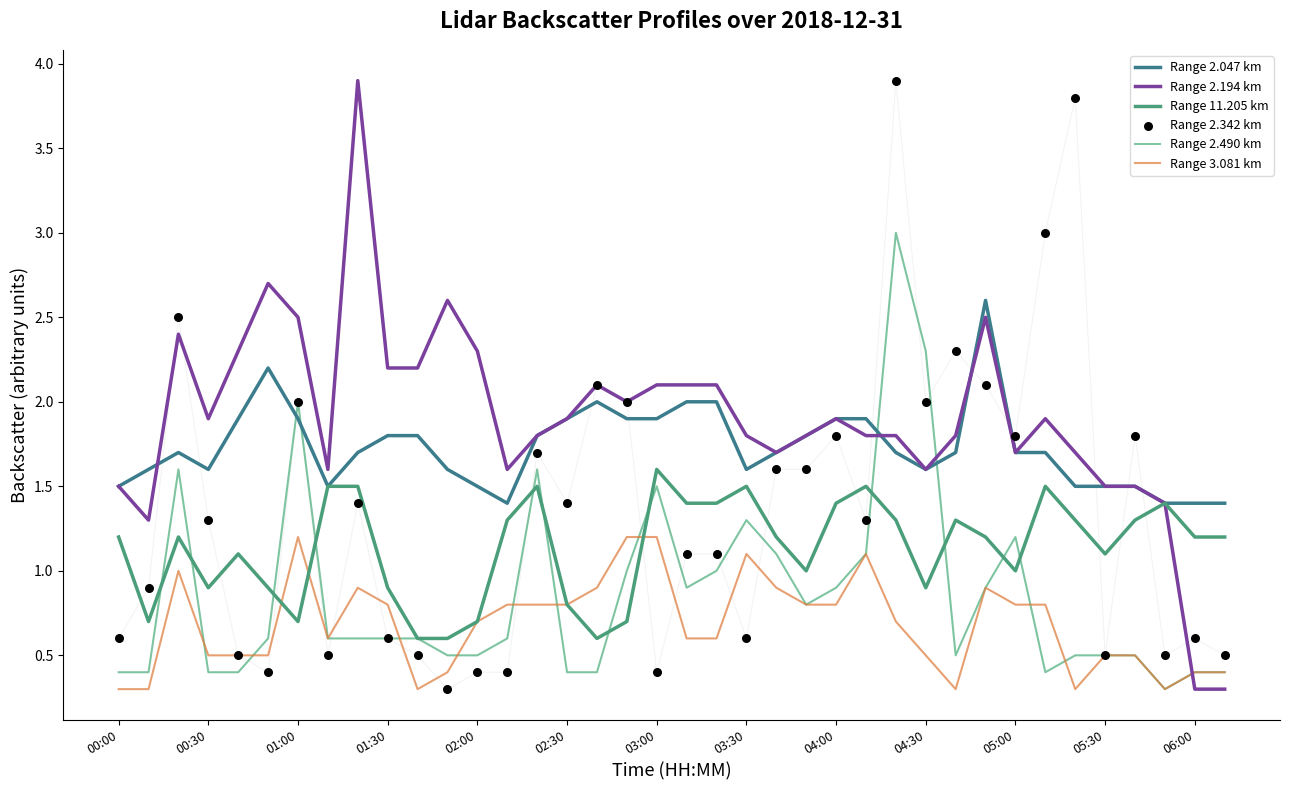

Which series has the largest Y range (max minus min)?

Range 2.194 km